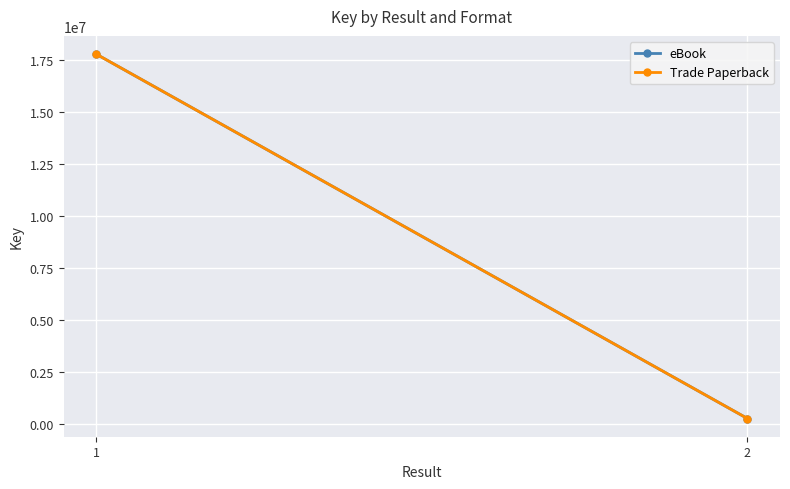

Where is eBook nearest to the value 9026470?

1